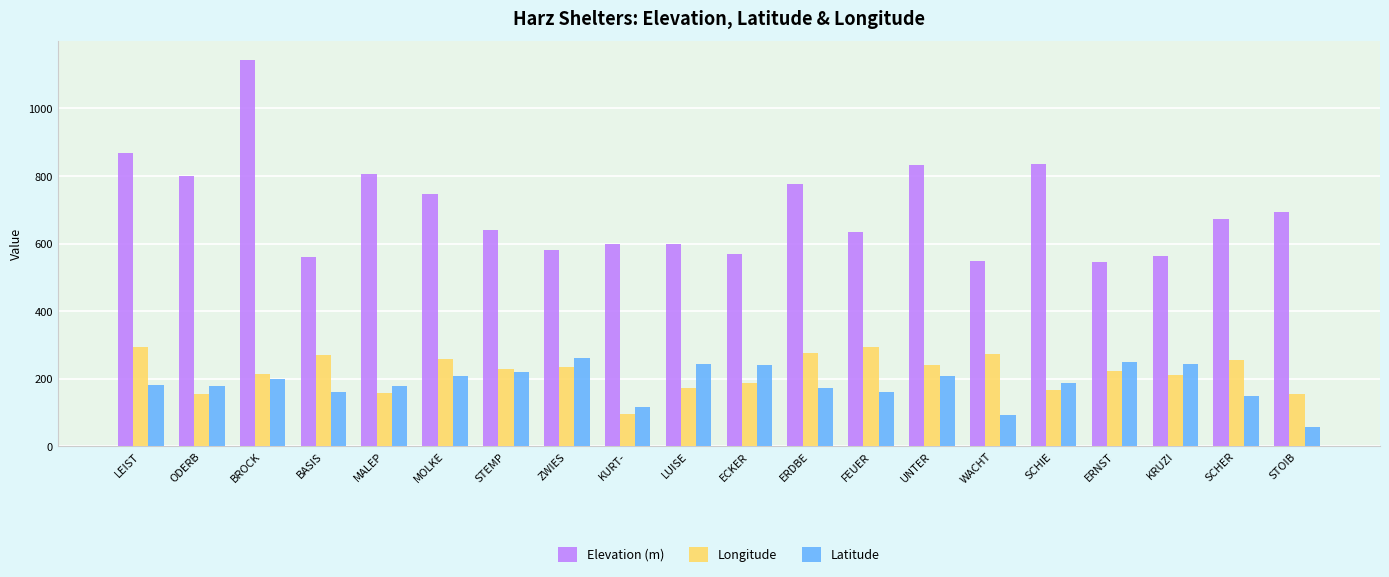

What value does the Latitude series have at STOIB?

56.5